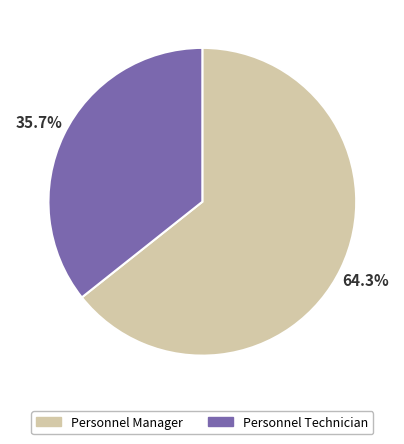

Rank the categories by value from highest to lowest.

Personnel Manager, Personnel Technician